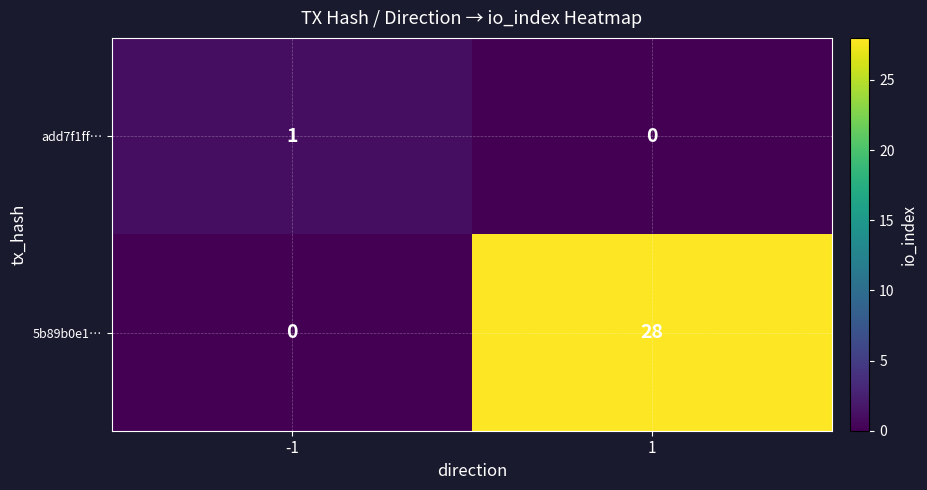

The 5b89b0e1… series shows 0 at -1. True or false?

True